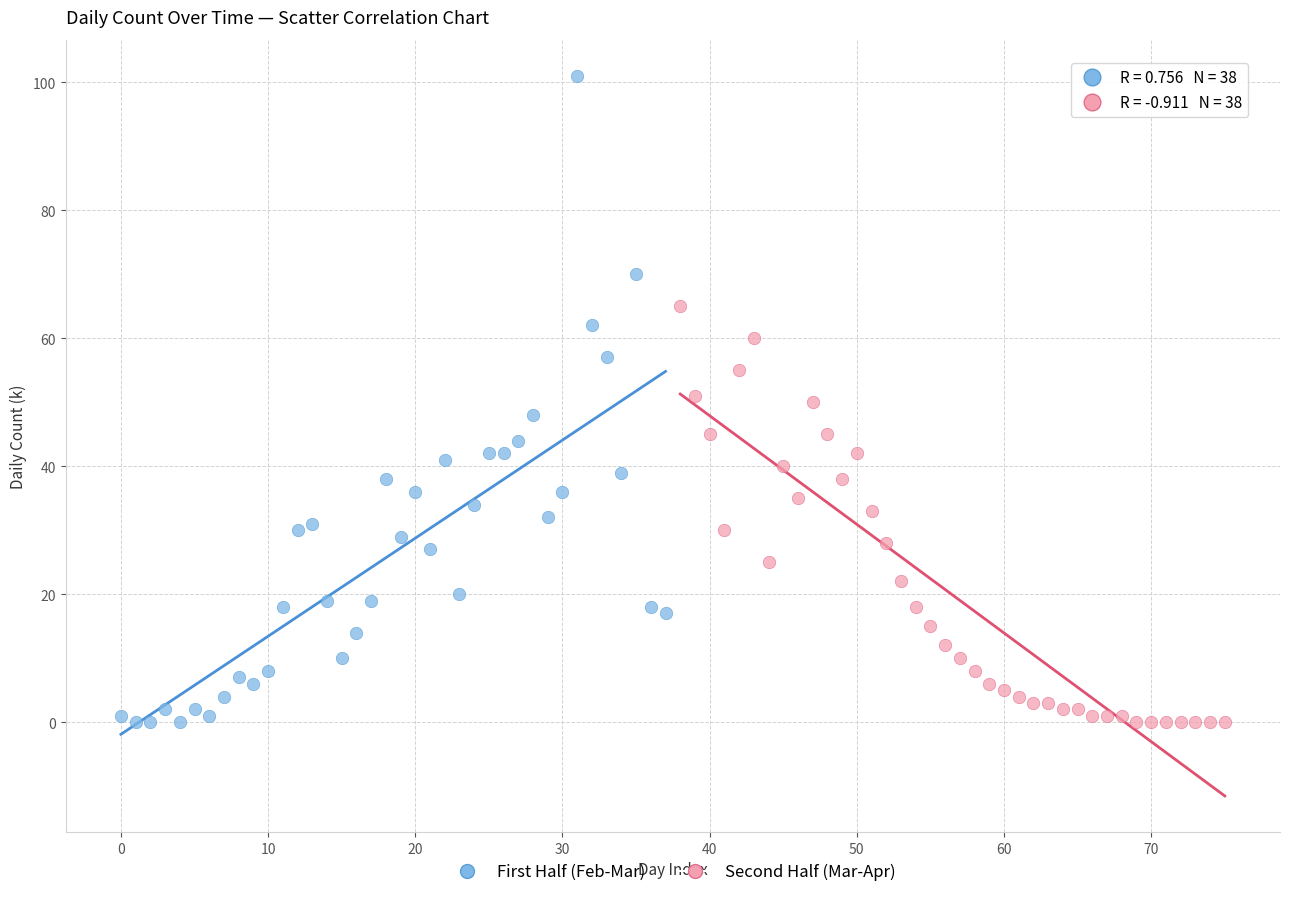

What are all the series names shown in the legend?

First Half (Feb-Mar), Second Half (Mar-Apr)